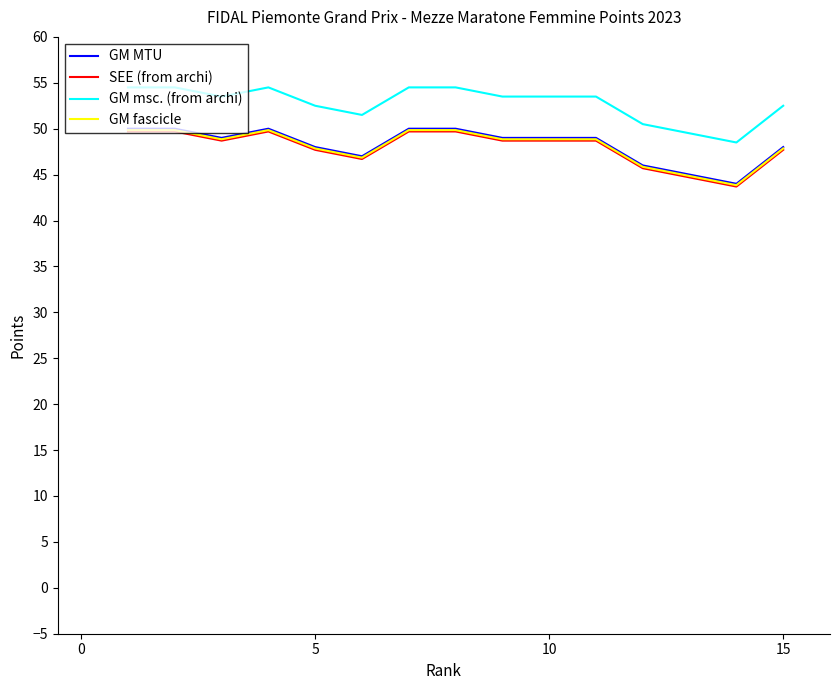

True or false: GM msc. (from archi) and GM MTU intersect in this chart.

False